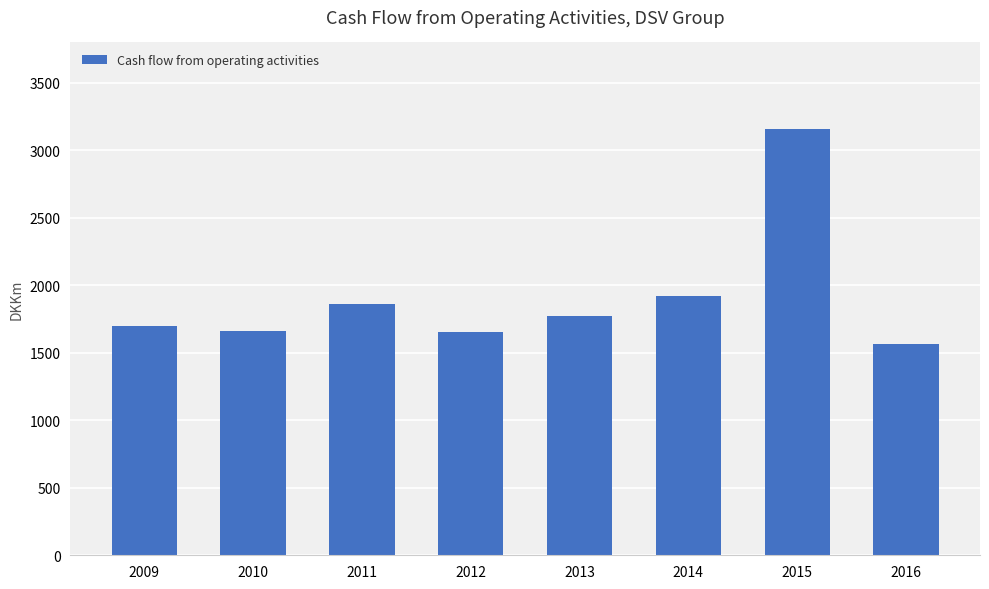

What is the difference between the maximum and minimum values?

1596